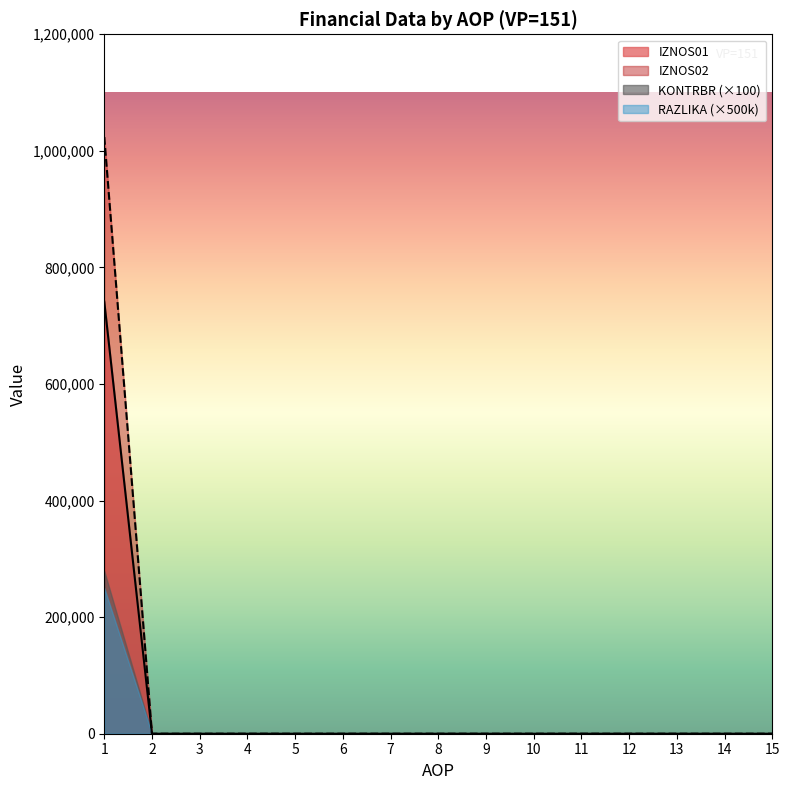

True or false: IZNOS03 and KONTRBR intersect in this chart.

False